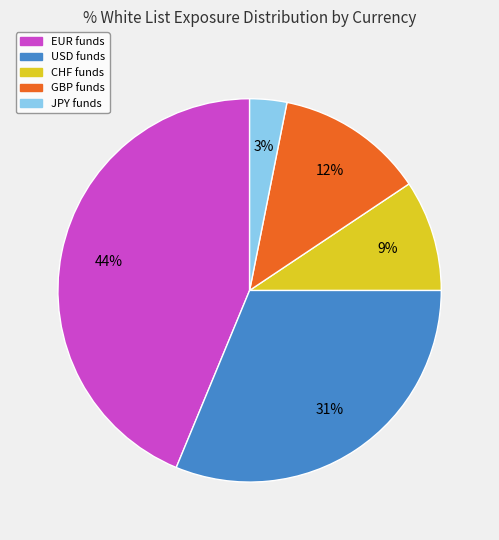

To the nearest percent, what is the difference between the largest and smallest slice percentages?

41%